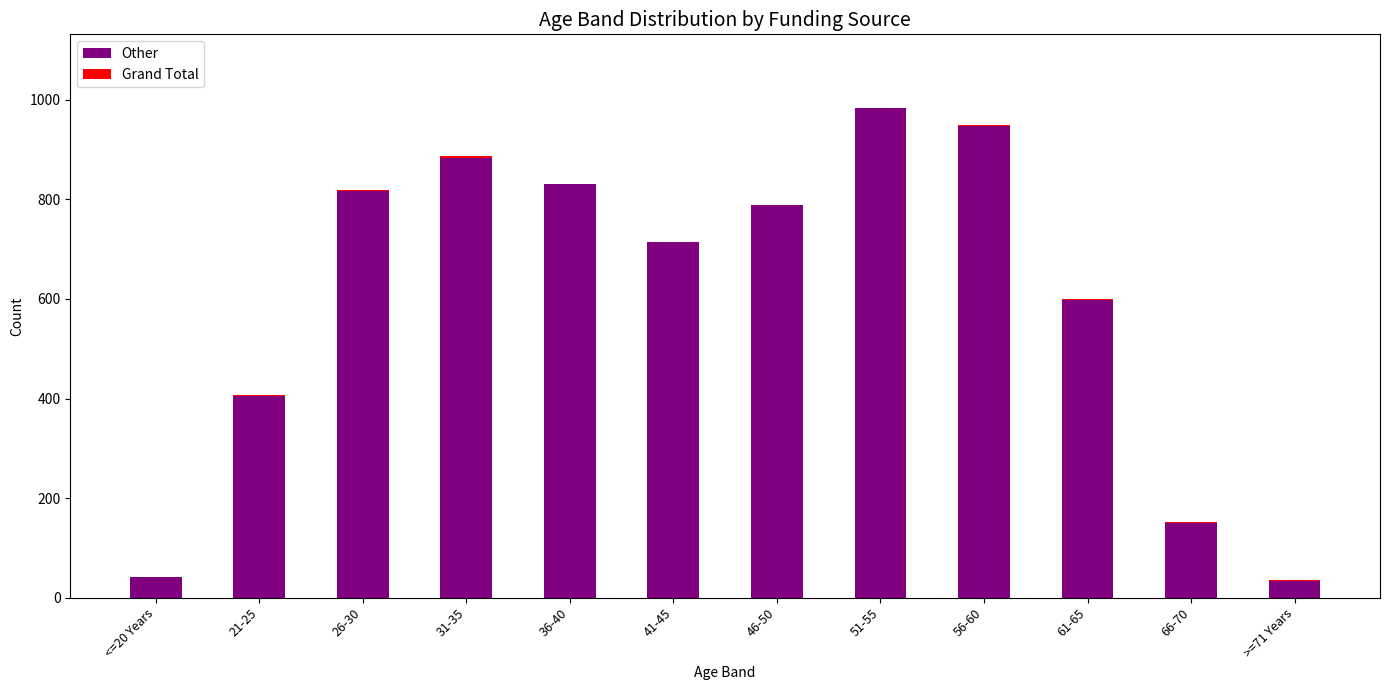

The Other series shows 211 at 41-45. True or false?

False